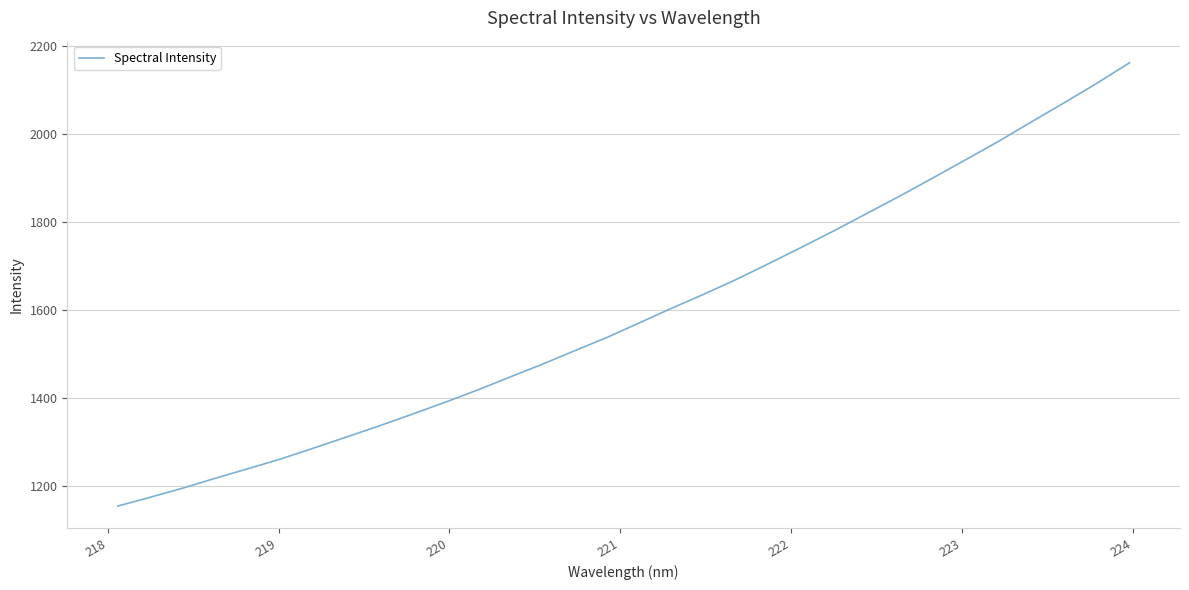

Count the number of data series in this chart.

1